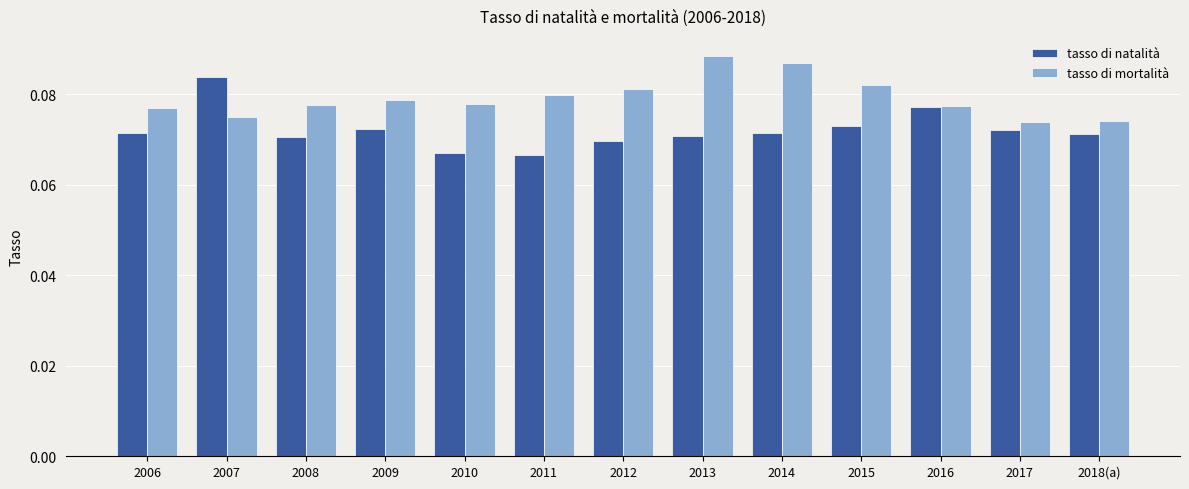

How many tasso di natalità values are between 0 and 1?

13